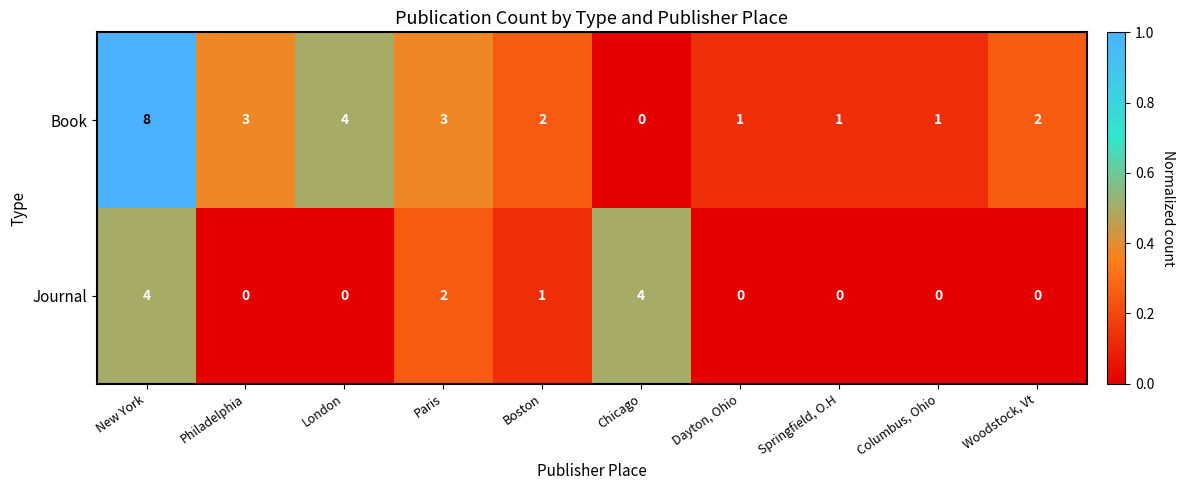

Which category has the highest value in the Book series?

New York